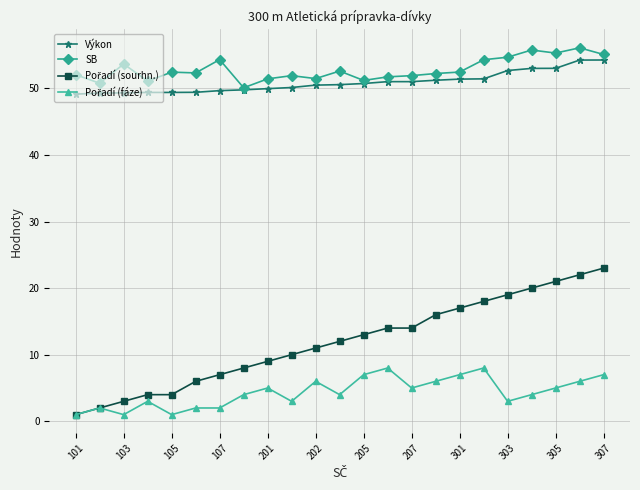

True or false: SB has more than 1 interior local peaks.

True